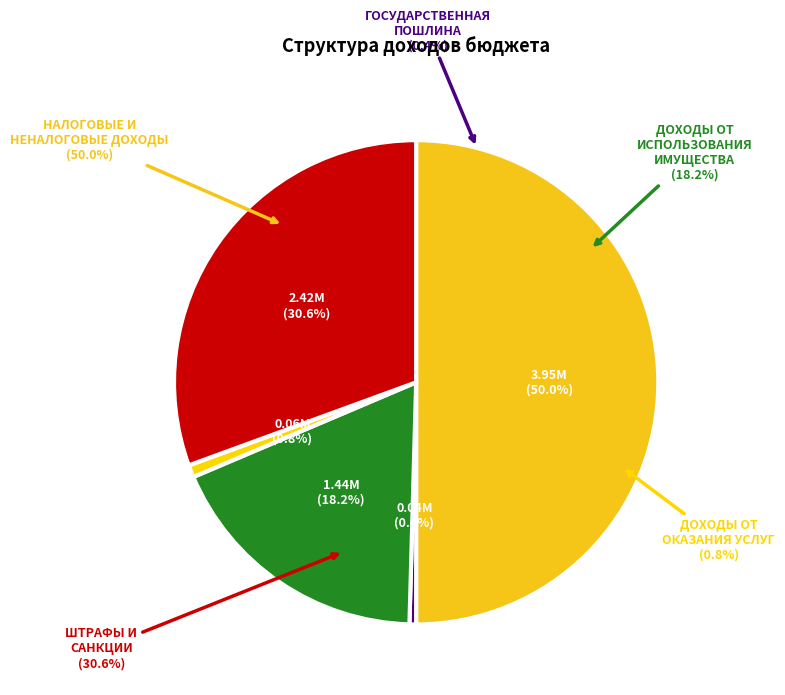

Is there any slice that represents more than half of the pie?

No